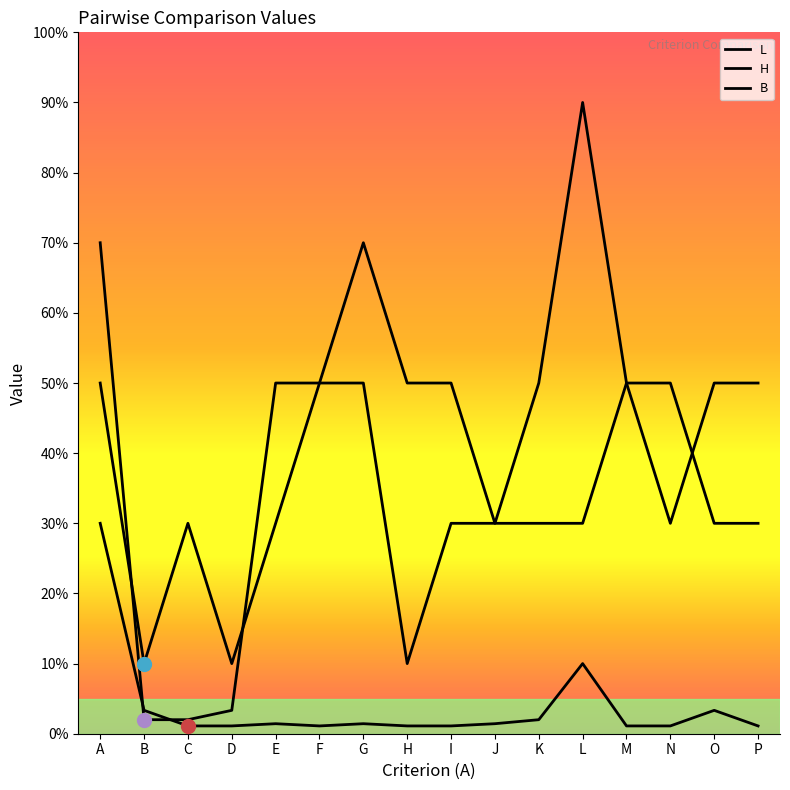

At which label does H reach its minimum?

B